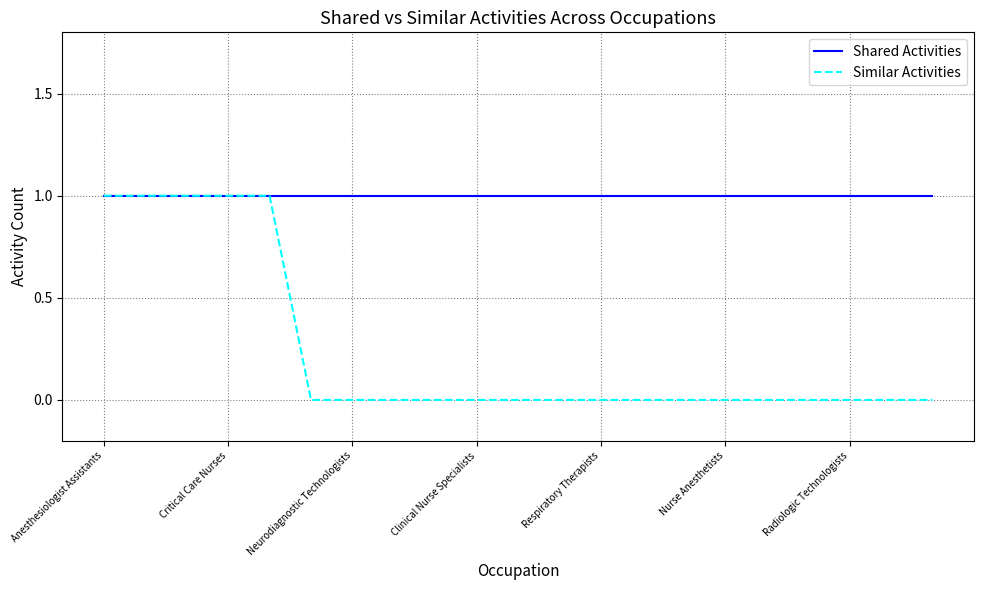

Which series has the largest total across all categories?

Shared Activities